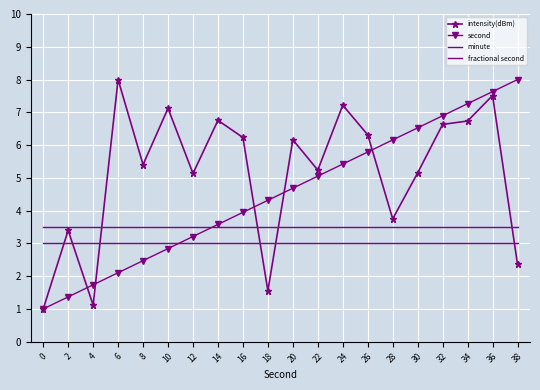

List the series in order of their peak value, highest first.

intensity(dBm), second, fractional second, minute